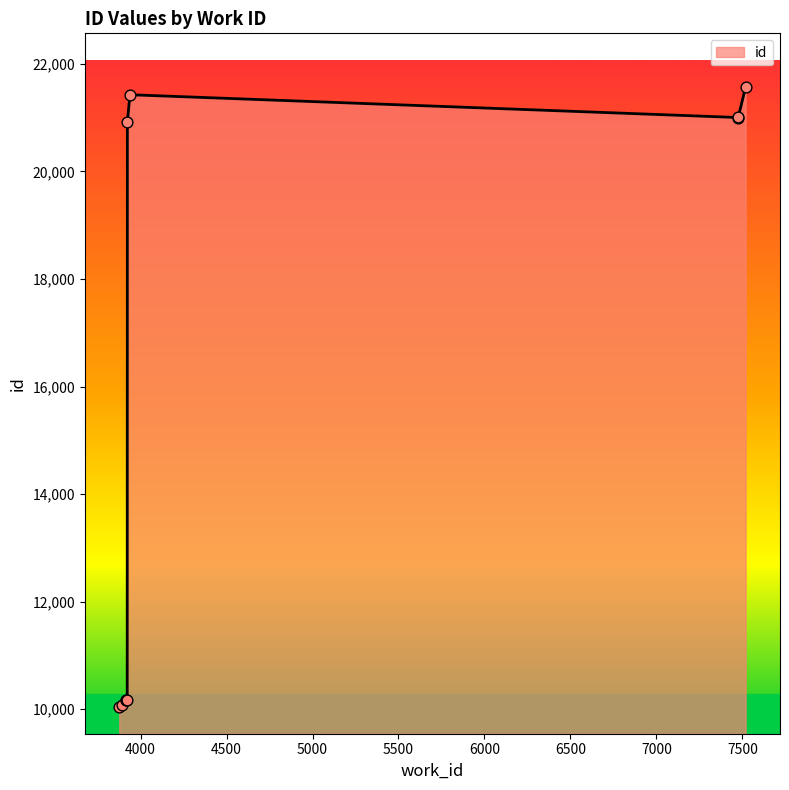

What is the ratio of the value at 3923 to the value at 7476?

1.0